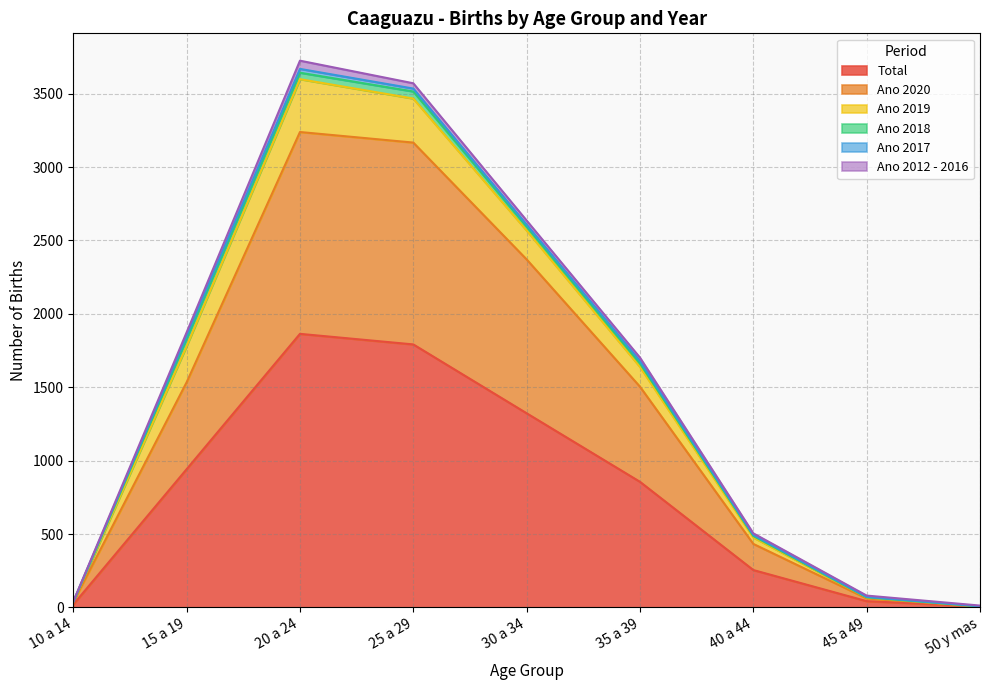

Is it true that Total equals 413 at 35 a 39?

False